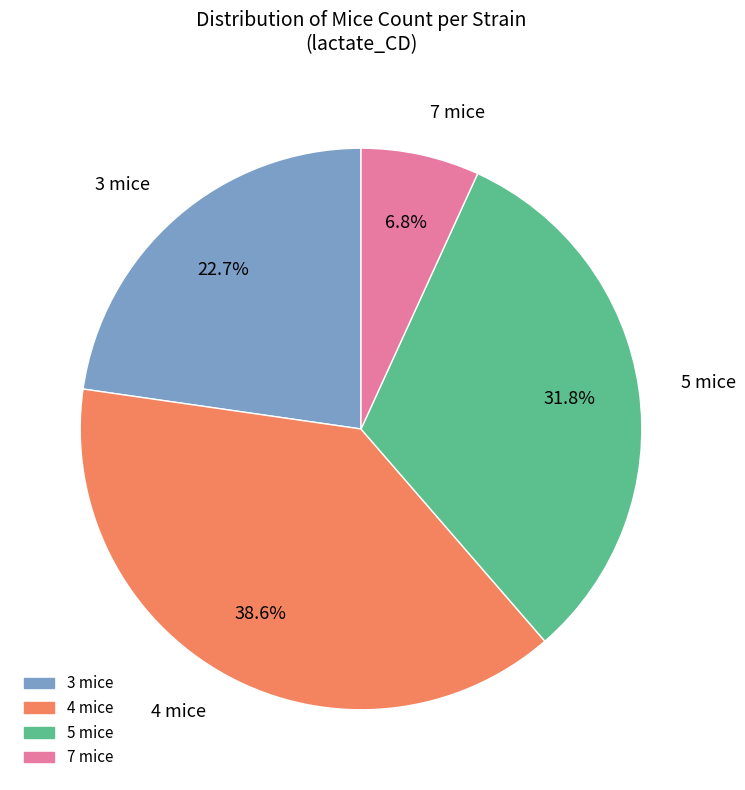

Rank the categories by value from highest to lowest.

4 mice, 5 mice, 3 mice, 7 mice